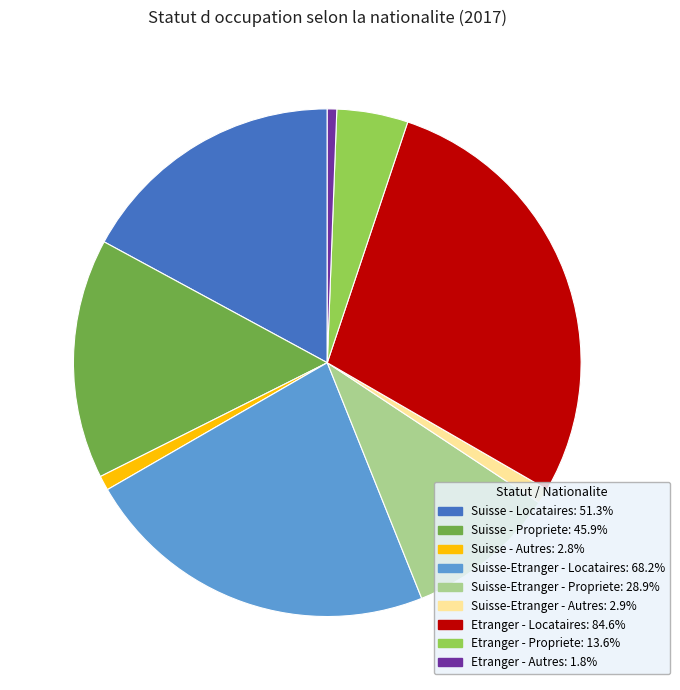

What is the ratio of the value at Etranger - Propriete to the value at Suisse - Propriete?

0.3